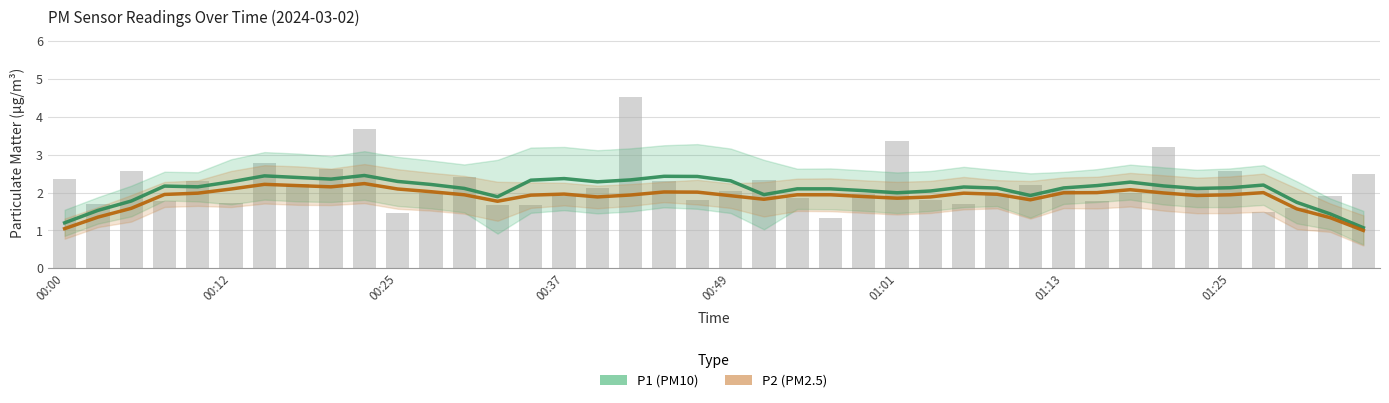

How many values in the P2 (PM2.5) series are below 1?

1